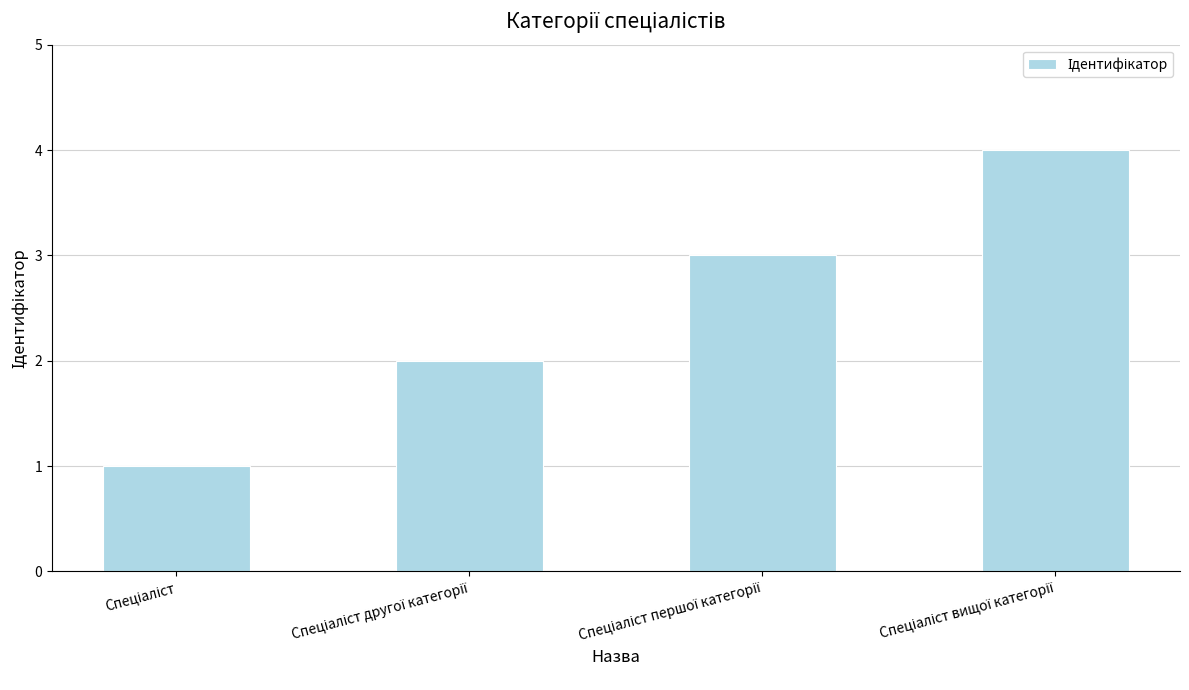

What is the greatest value displayed?

4